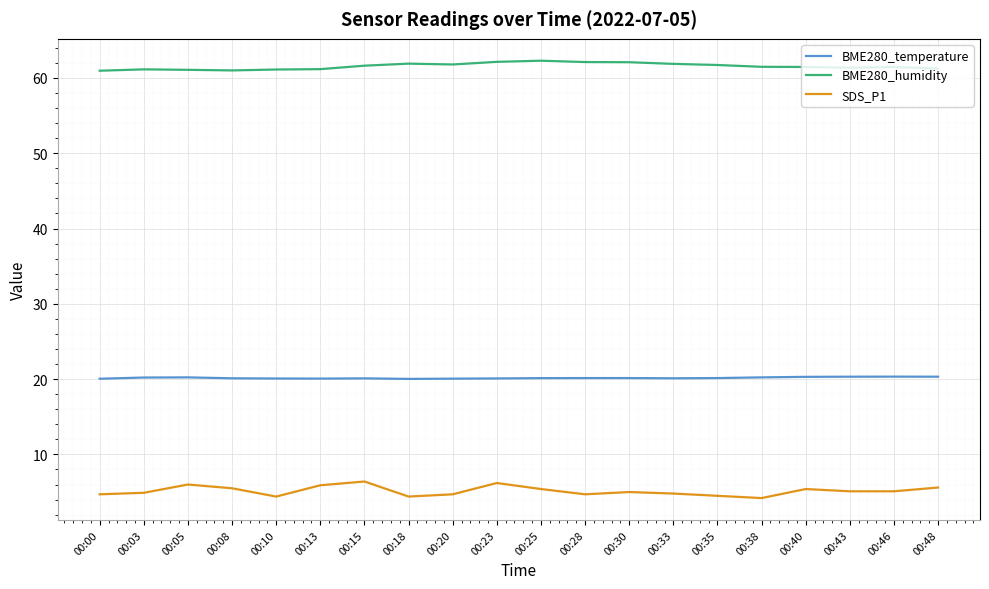

What is the spread (max minus min) of values at 00:13?

55.3